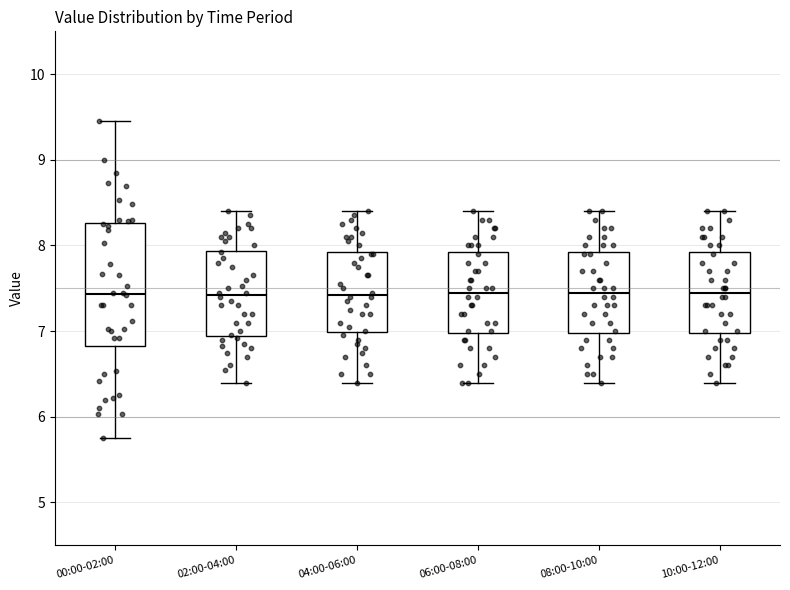

Reading left to right, read every box against the y-axis: the position of its median line, the range the box covers, and the ends of its whiskers. The values are not printed on the chart, so give them approximately, as read against the axis.

00:00-02:00: median 7.4, box 6.8 to 8.3, whiskers 5.8 to 9.5
02:00-04:00: median 7.4, box 6.9 to 7.9, whiskers 6.4 to 8.4
04:00-06:00: median 7.4, box 7.0 to 7.9, whiskers 6.4 to 8.4
06:00-08:00: median 7.5, box 7.0 to 7.9, whiskers 6.4 to 8.4
08:00-10:00: median 7.5, box 7.0 to 7.9, whiskers 6.4 to 8.4
10:00-12:00: median 7.5, box 7.0 to 7.9, whiskers 6.4 to 8.4